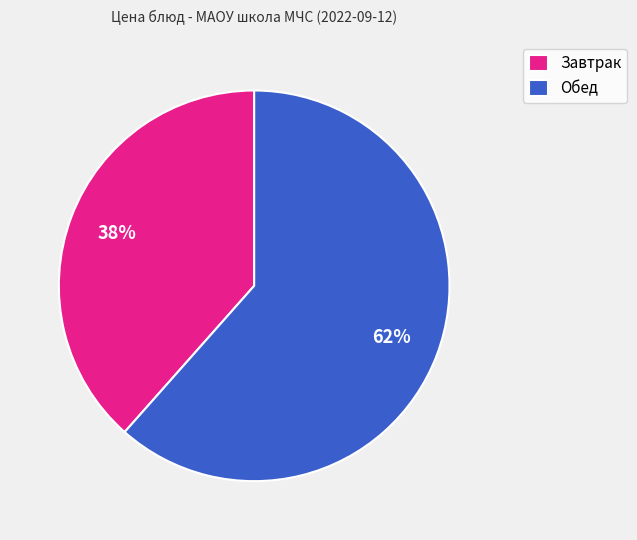

How many segments does this pie chart have?

2